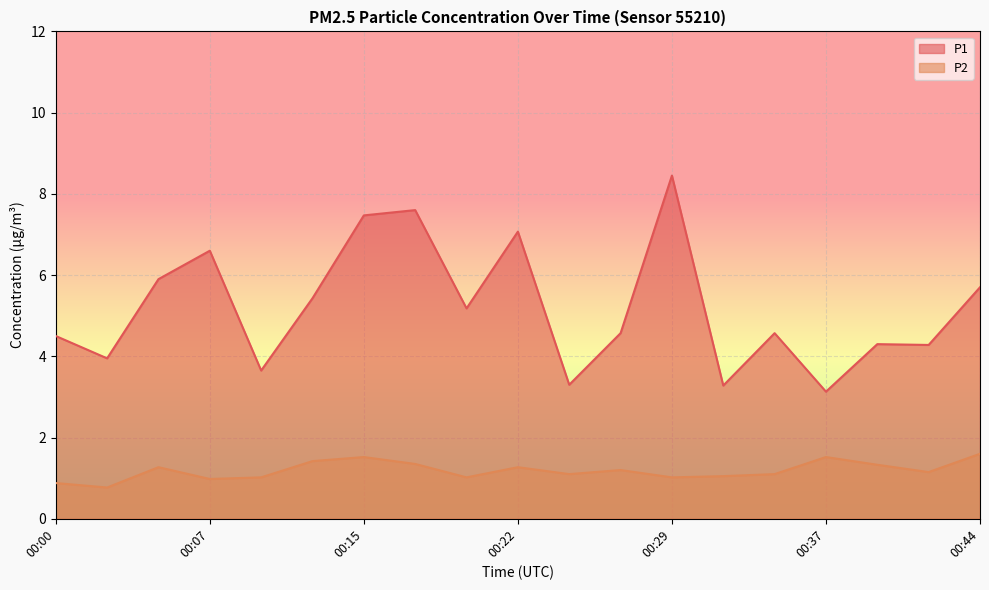

What is the value of the P1 point at the 3rd from the left?

5.9